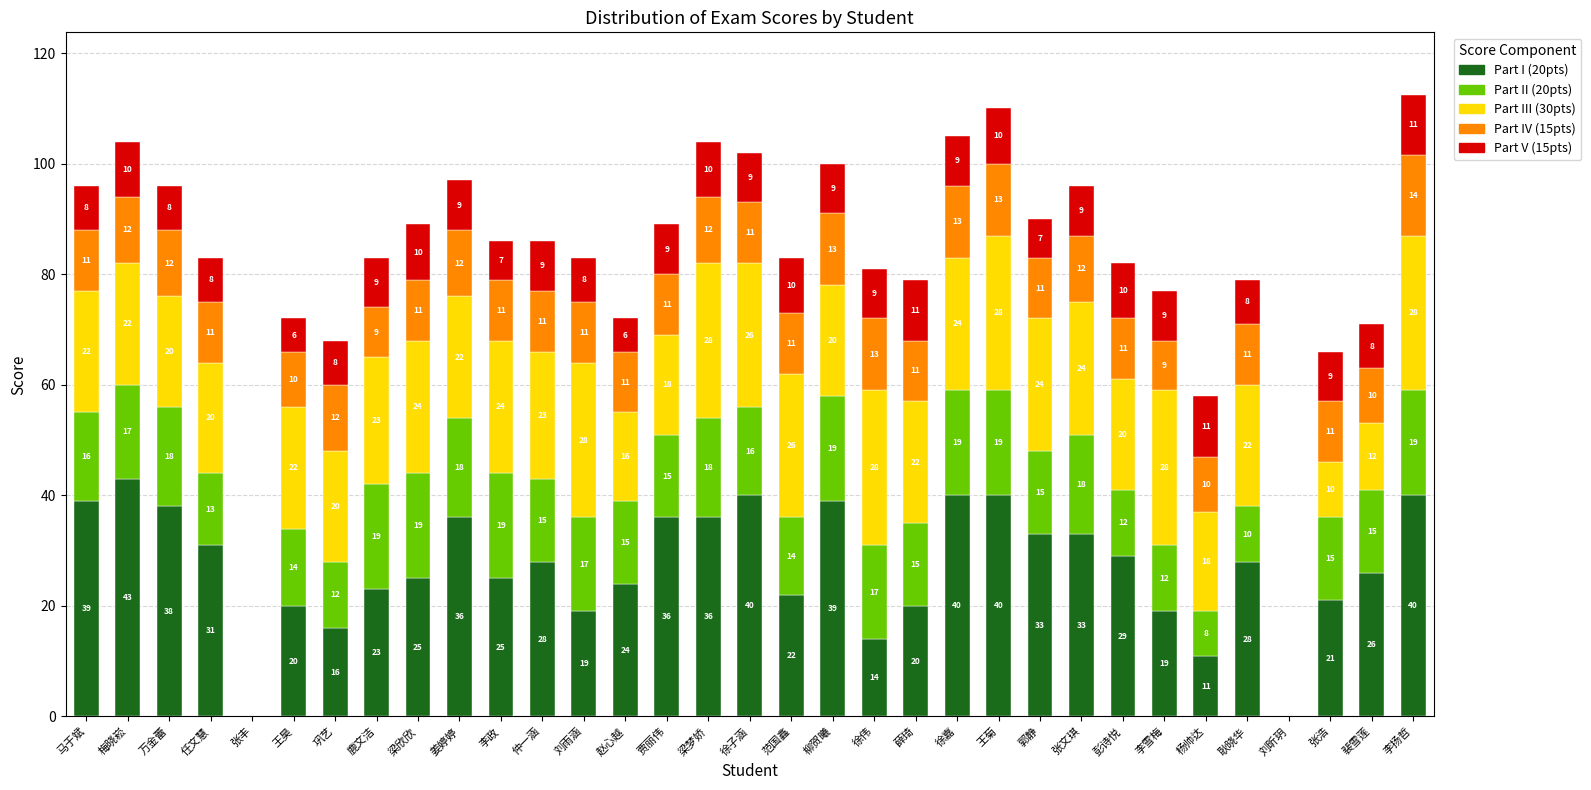

Are the bars grouped side by side (vs. stacked)?

No